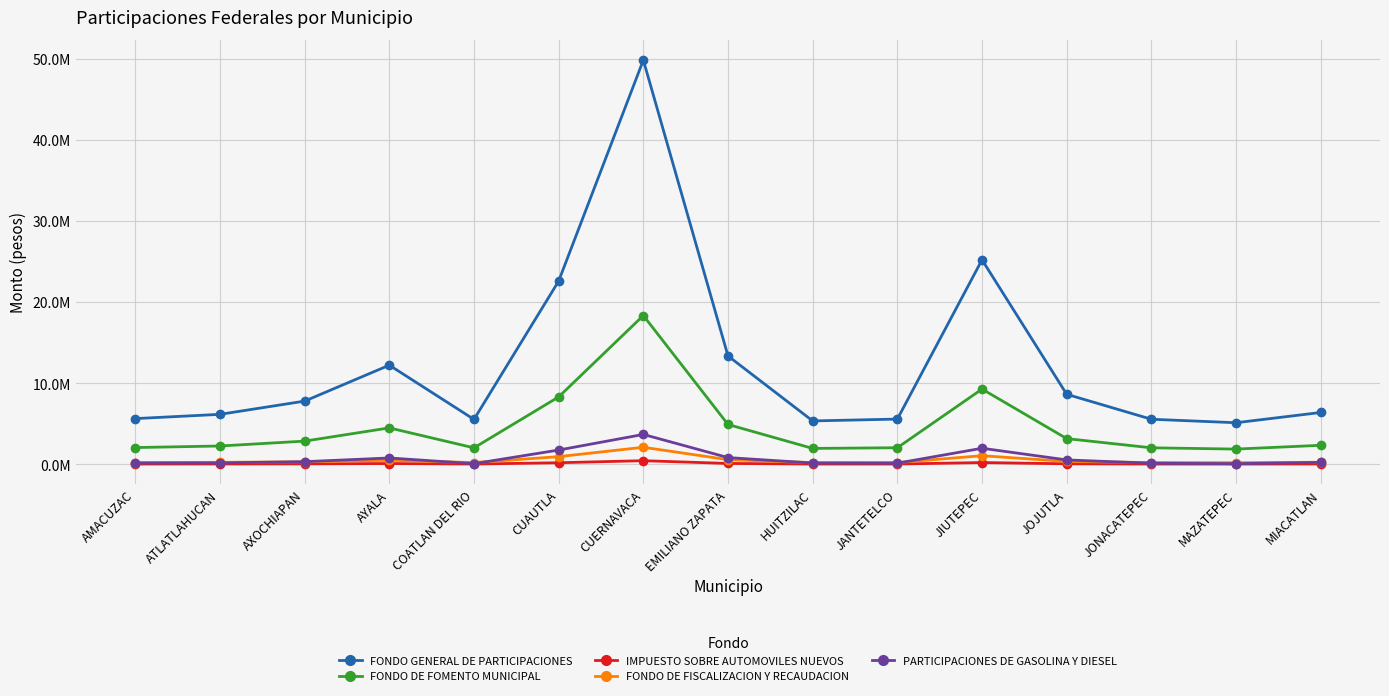

True or false: FONDO DE FISCALIZACION Y RECAUDACION and IMPUESTO SOBRE AUTOMOVILES NUEVOS intersect in this chart.

False